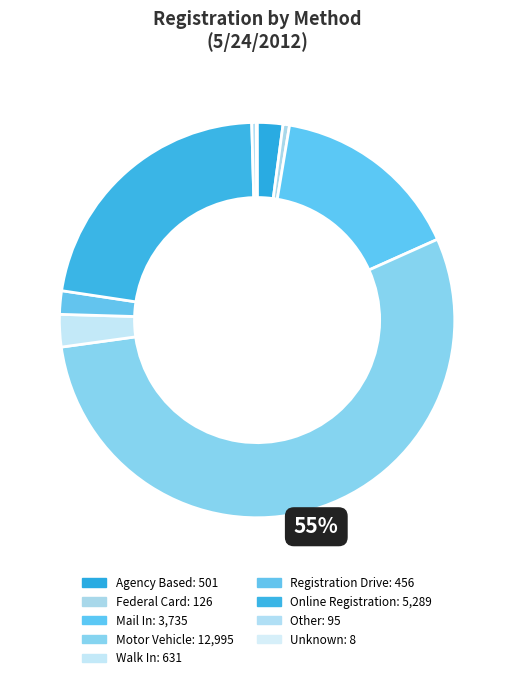

What portion of the pie excludes Other?

99.6%